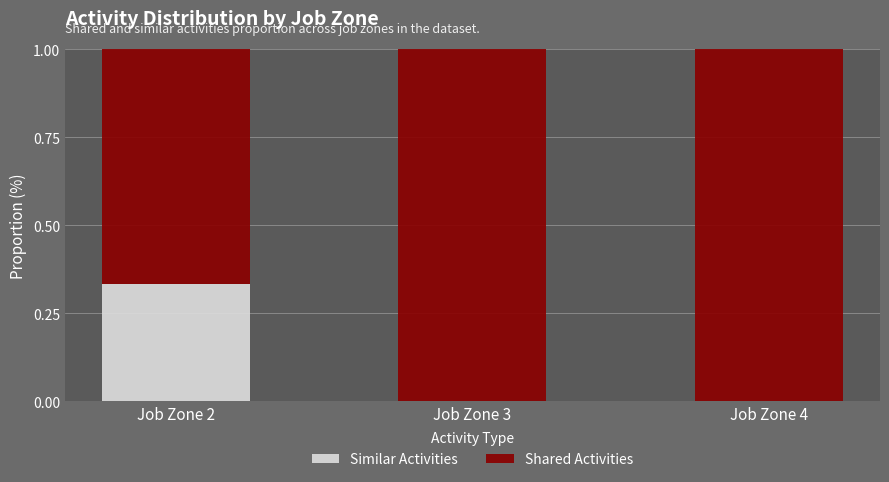

What is the total value across all series at Job Zone 4?

1.0